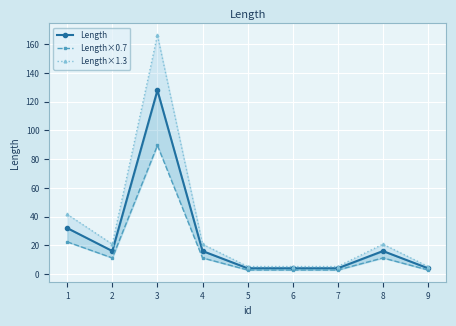

At which label is Length×0.7 closest to 46?

1